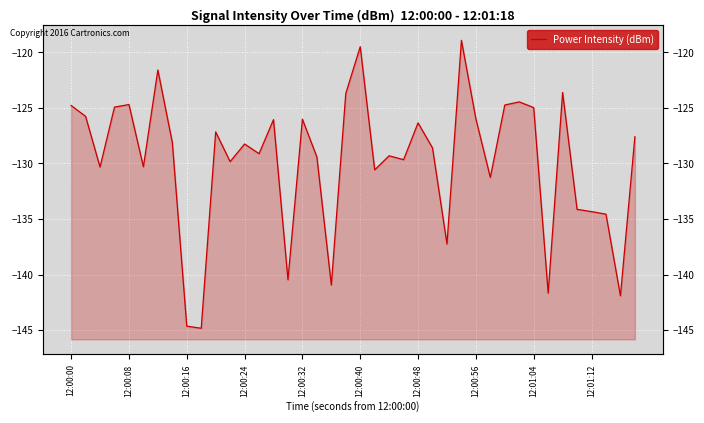

True or false: the data has more than 2 interior local peaks.

True